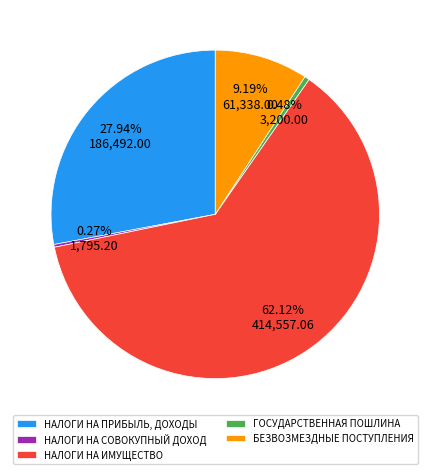

Is НАЛОГИ НА ПРИБЫЛЬ, ДОХОДЫ the majority of the pie?

No